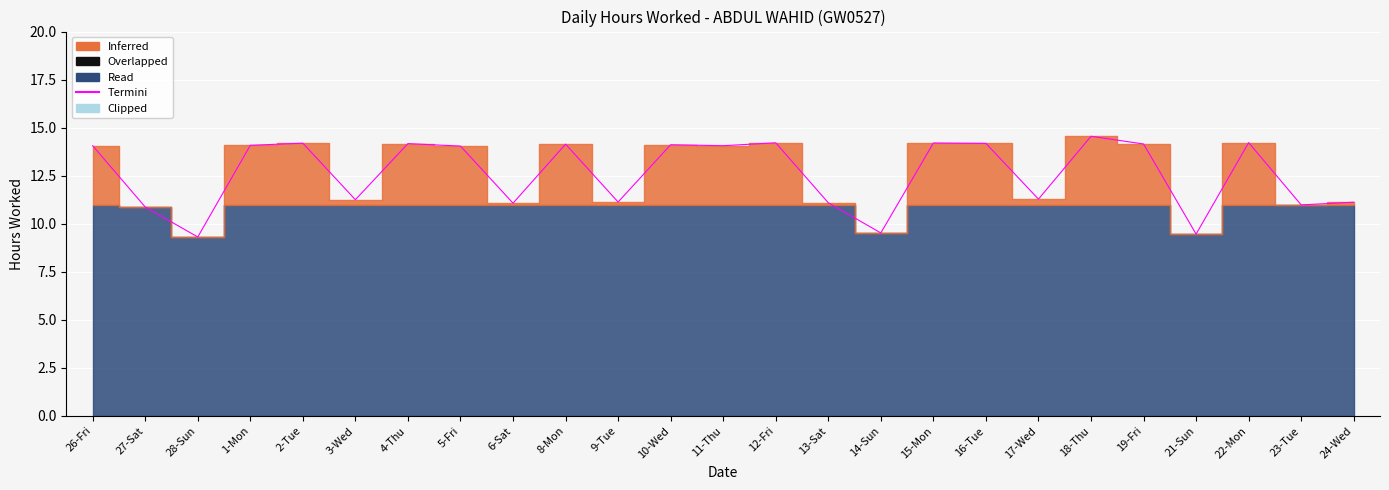

How many interior local peaks (higher than both neighbors) does the data have?

8